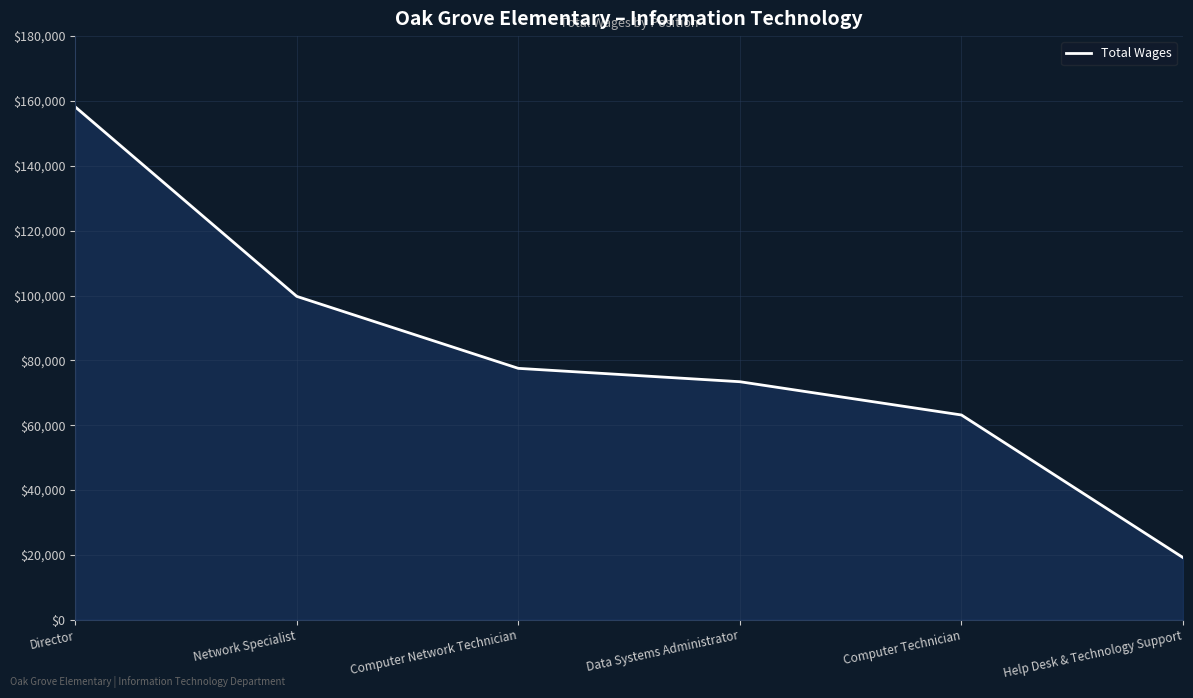

Between Computer Network Technician and Director, which is larger?

Director